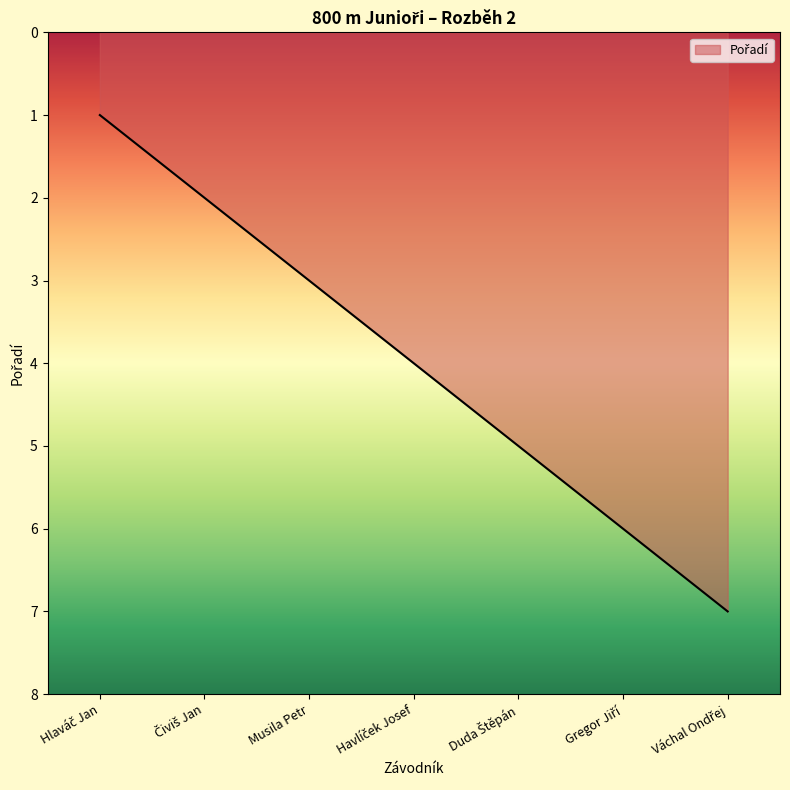

What is the maximum value shown in the chart?

7